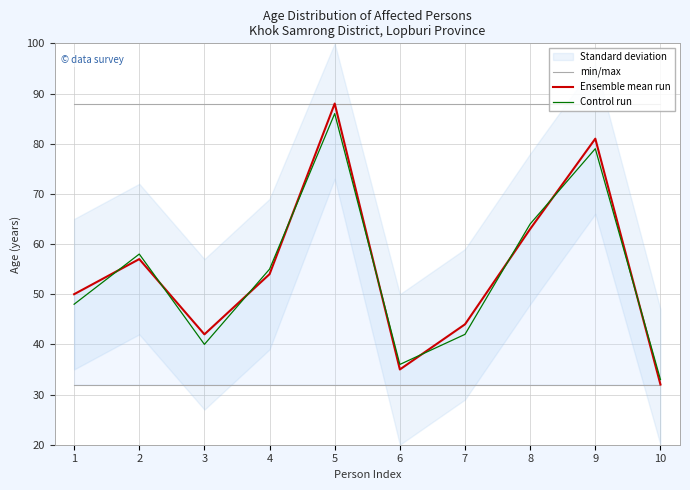

What value does the Ensemble mean run series have at 6, to the nearest 5?

35